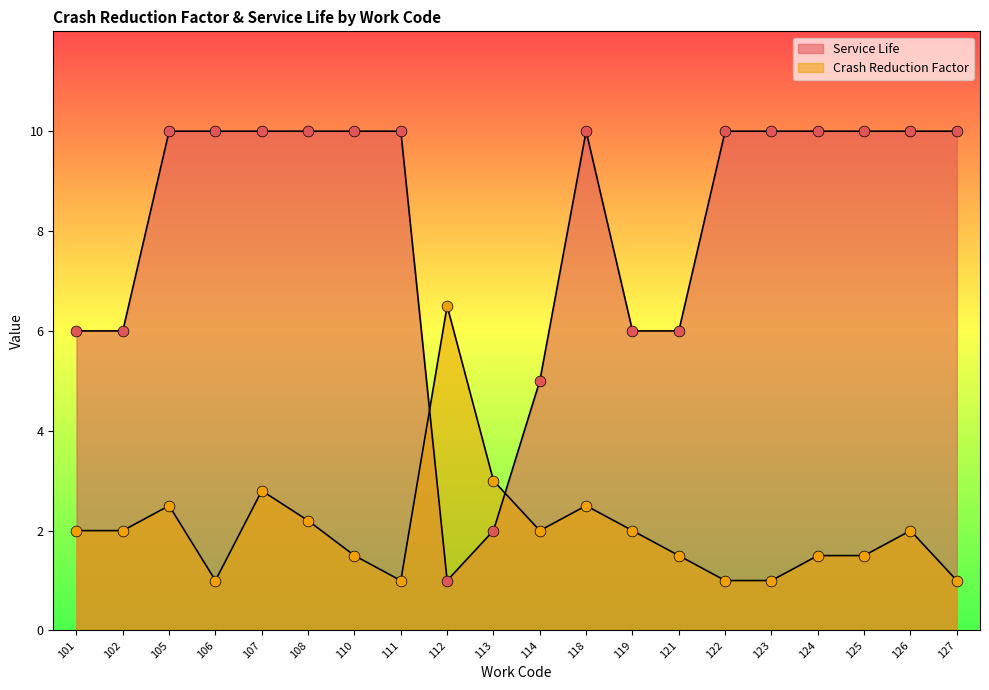

What are all the series names shown in the legend?

Crash Reduction Factor, Service Life